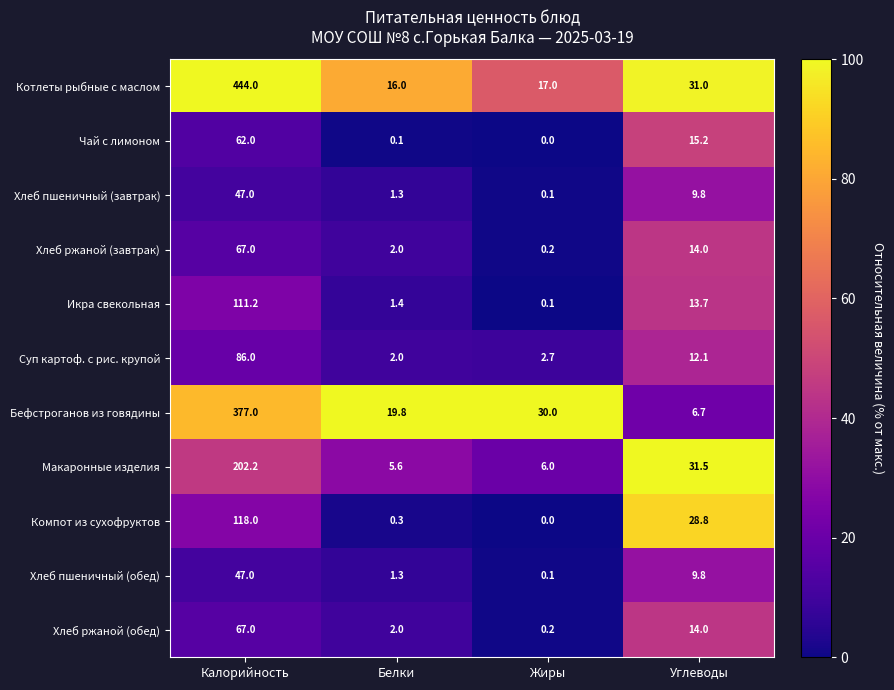

List the labels in order of Хлеб ржаной (завтрак) value, smallest first.

Жиры, Белки, Углеводы, Калорийность